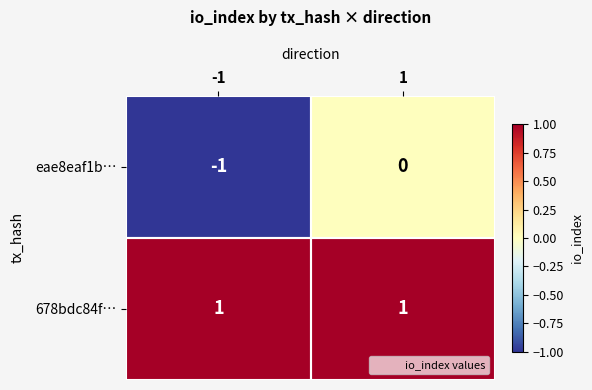

Which series has the widest spread of values?

eae8eaf1b…